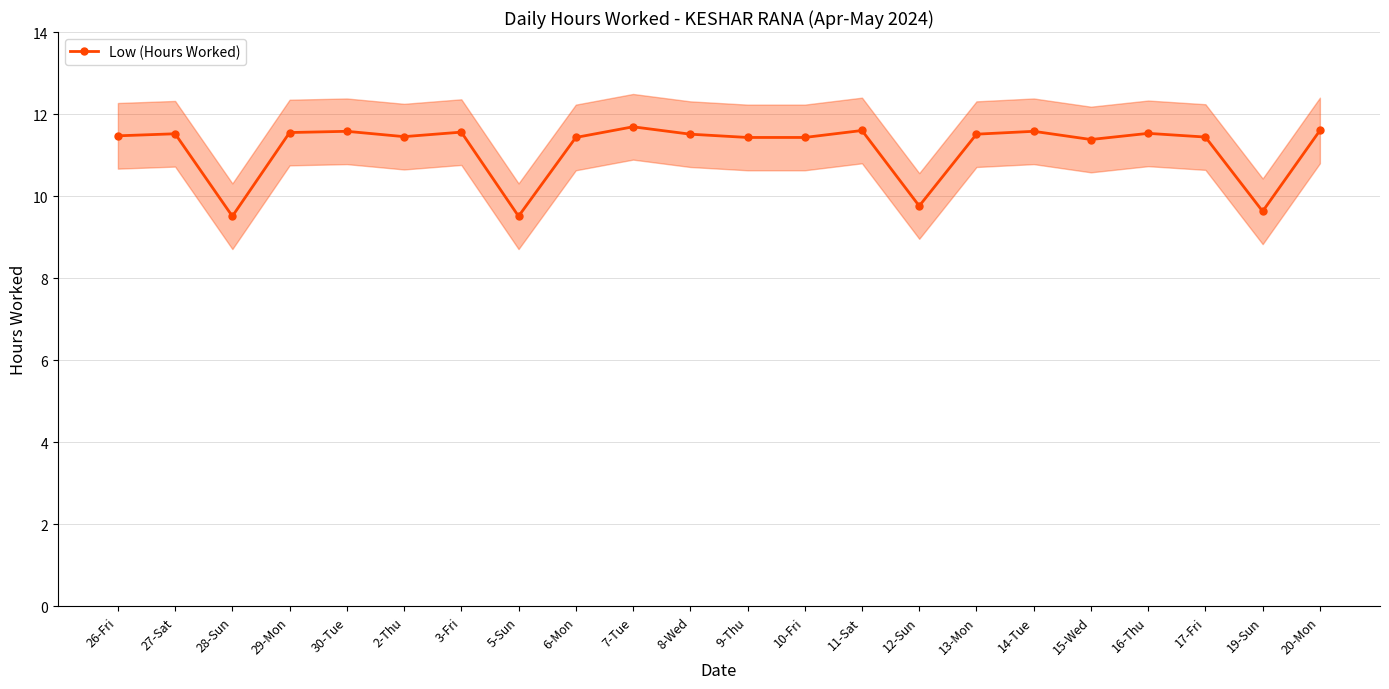

What is the label of the 8th point from the right?

12-Sun